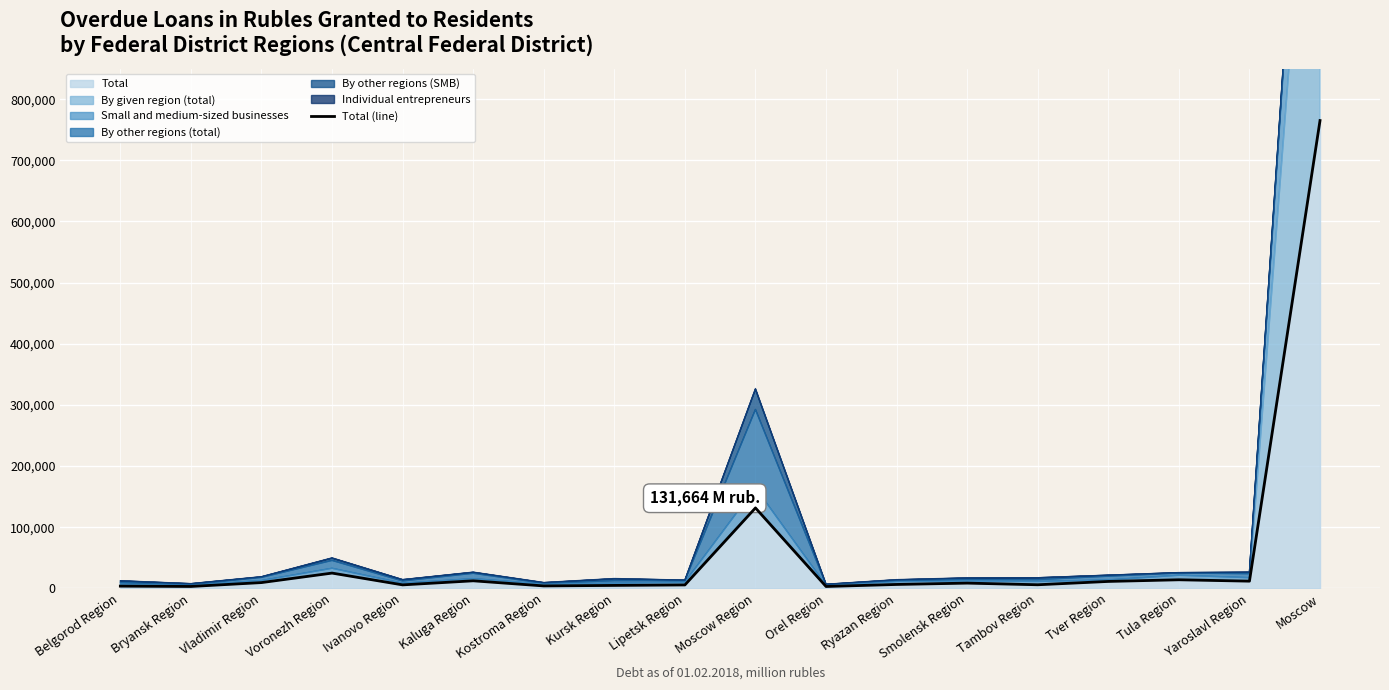

Reading left to right, extract all data points from this chart.

3745	3237	9568	25092	5822	12476	4109	4939	5727	131664	3182	6506	8698	6000	11446	14160	11896	765025